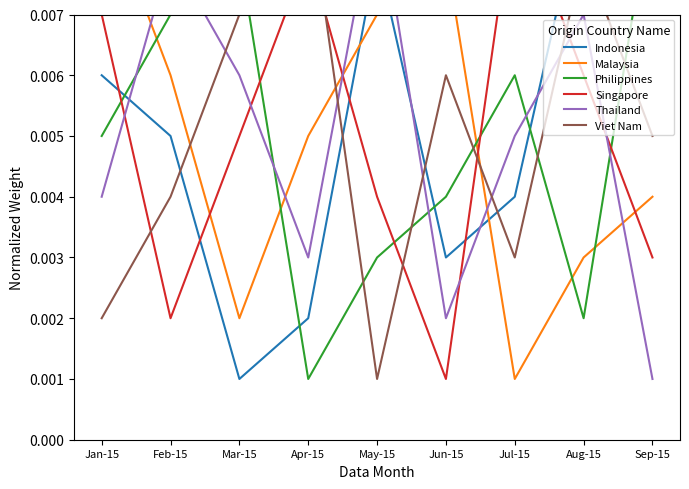

What are all the series names shown in the legend?

Indonesia, Malaysia, Philippines, Singapore, Thailand, Viet Nam